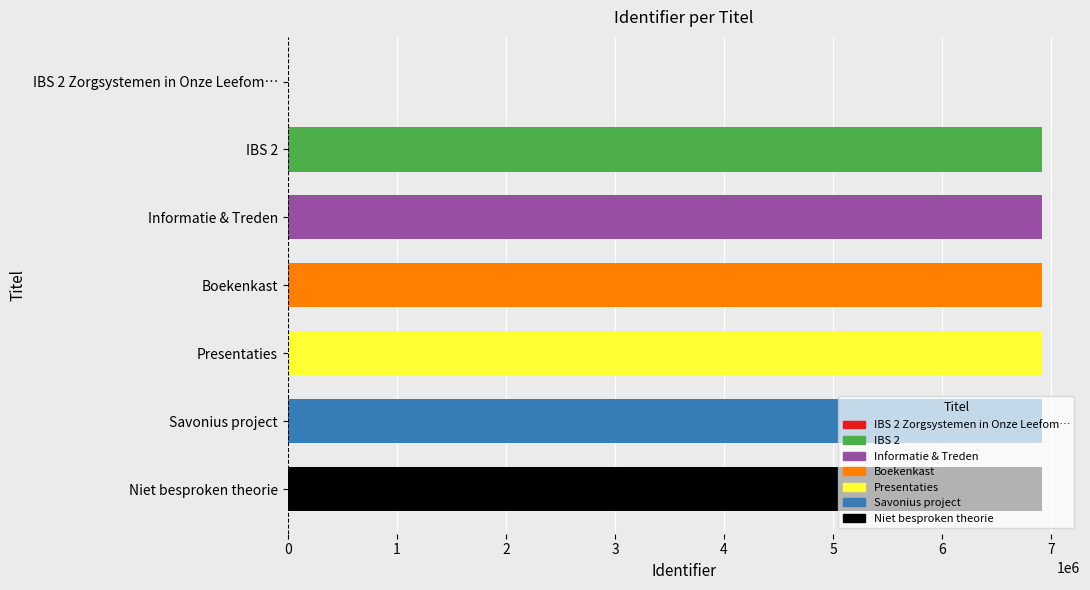

Approximately how many times larger is the value at Informatie & Treden compared to Niet besproken theorie?

1.0